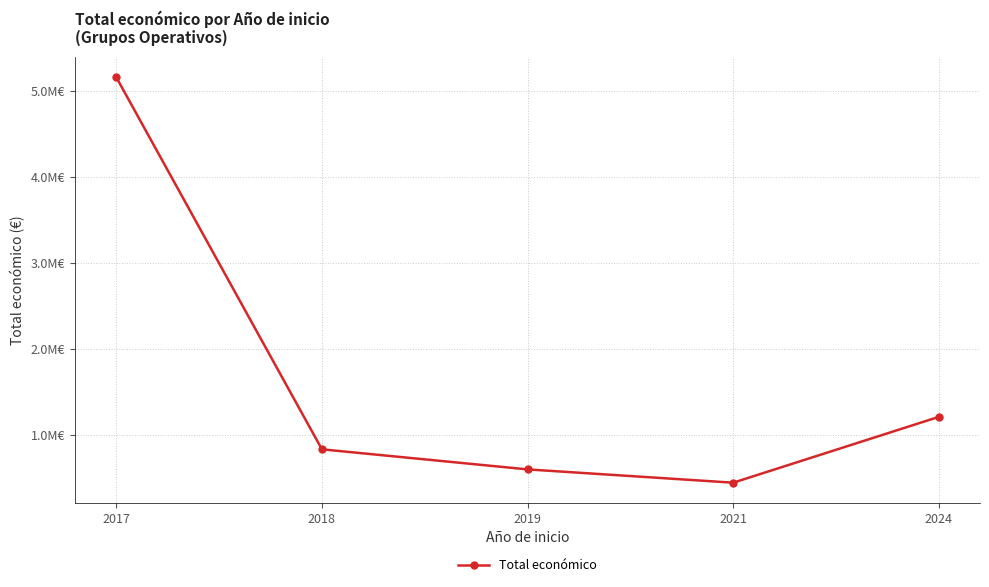

What is the sum of the values at 2018 and 2024?

2036164